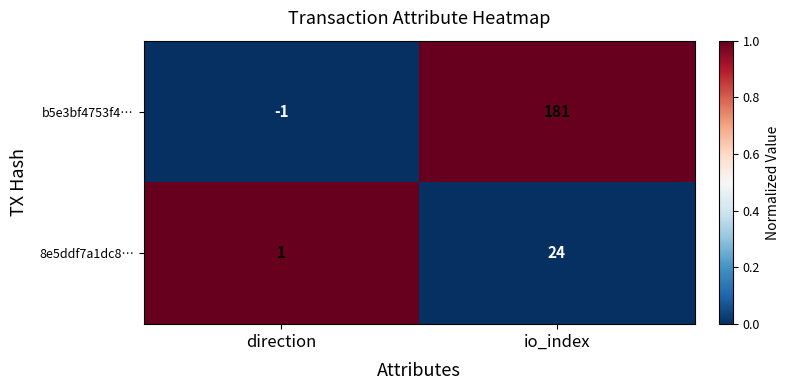

Which category has the lowest value across all series?

direction